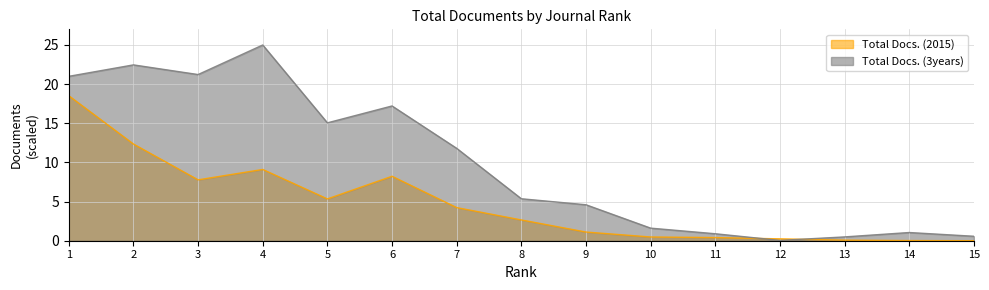

Reading right to left, list all the values displayed in this chart.

Total Docs. (2015): 15=0.0	14=0.0	13=0.1	12=0.2	11=0.4	10=0.5	9=1.1	8=2.7	7=4.2	6=8.2	5=5.3	4=9.1	3=7.8	2=12.3	1=18.5
Total Docs. (3years): 15=0.6	14=1.0	13=0.5	12=0.0	11=0.9	10=1.6	9=4.6	8=5.4	7=11.8	6=17.2	5=15.1	4=25.0	3=21.2	2=22.5	1=21.0